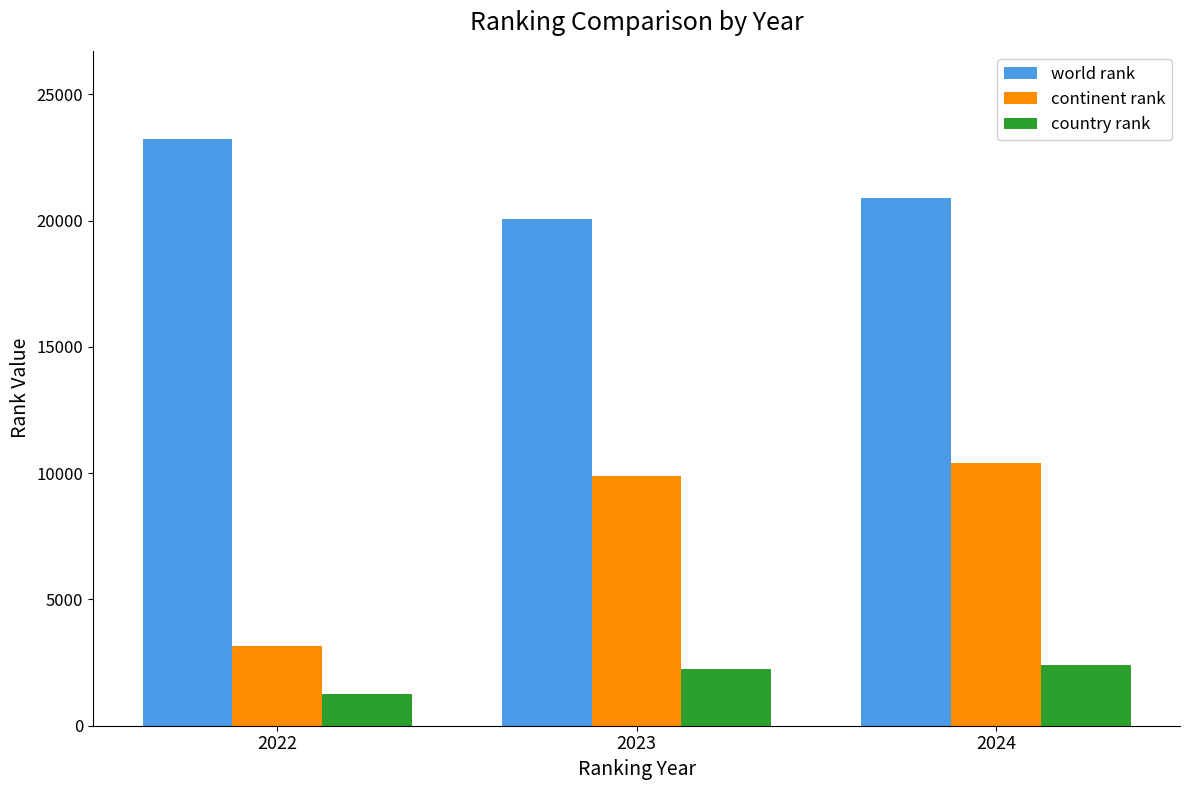

What are all the series names shown in the legend?

world rank, continent rank, country rank